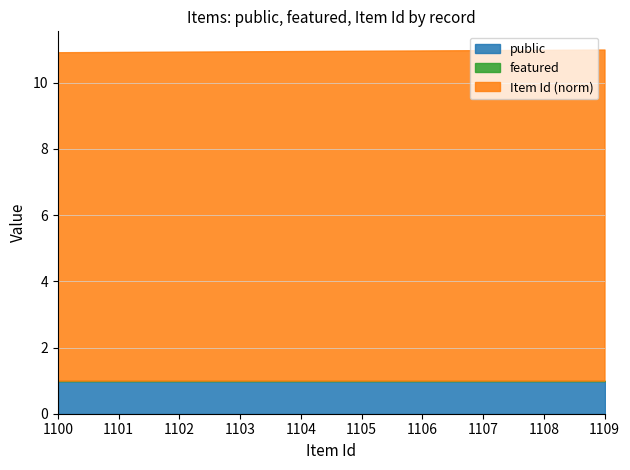

True or false: public and featured cross at least once.

False